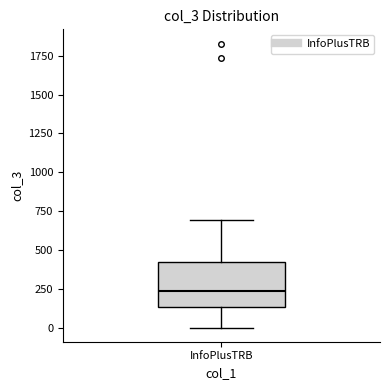

Read this box plot against the y-axis: the position of the median line, the range covered by the box, and the ends of both whiskers. The values are not printed on the chart, so give them approximately, as read against the axis.

median 250, box 150 to 400, whiskers 0 to 700